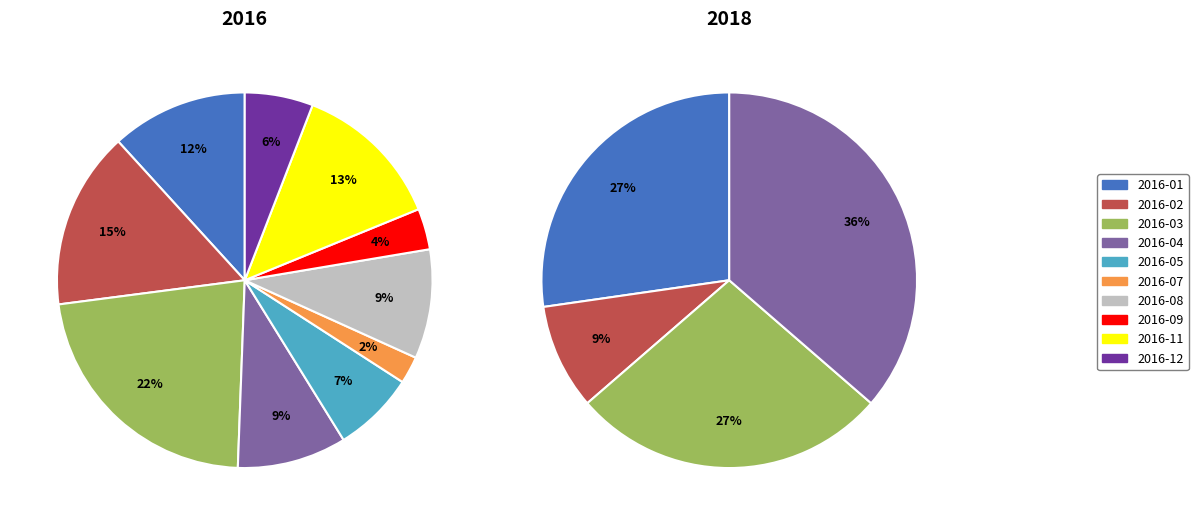

What is the total percentage of 3 and 2?

31.8%